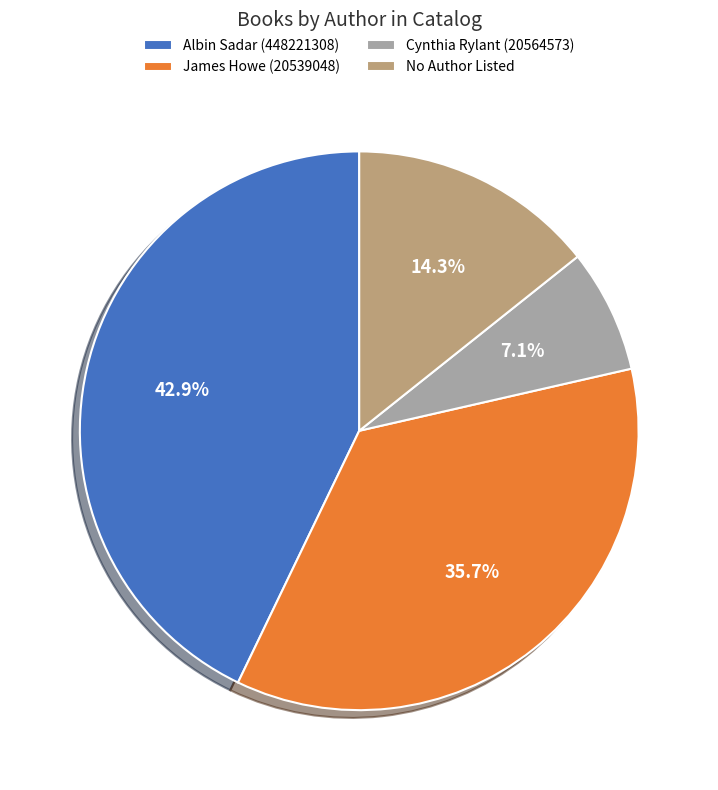

To the nearest percent, what is the difference between the largest and smallest slice percentages?

36%